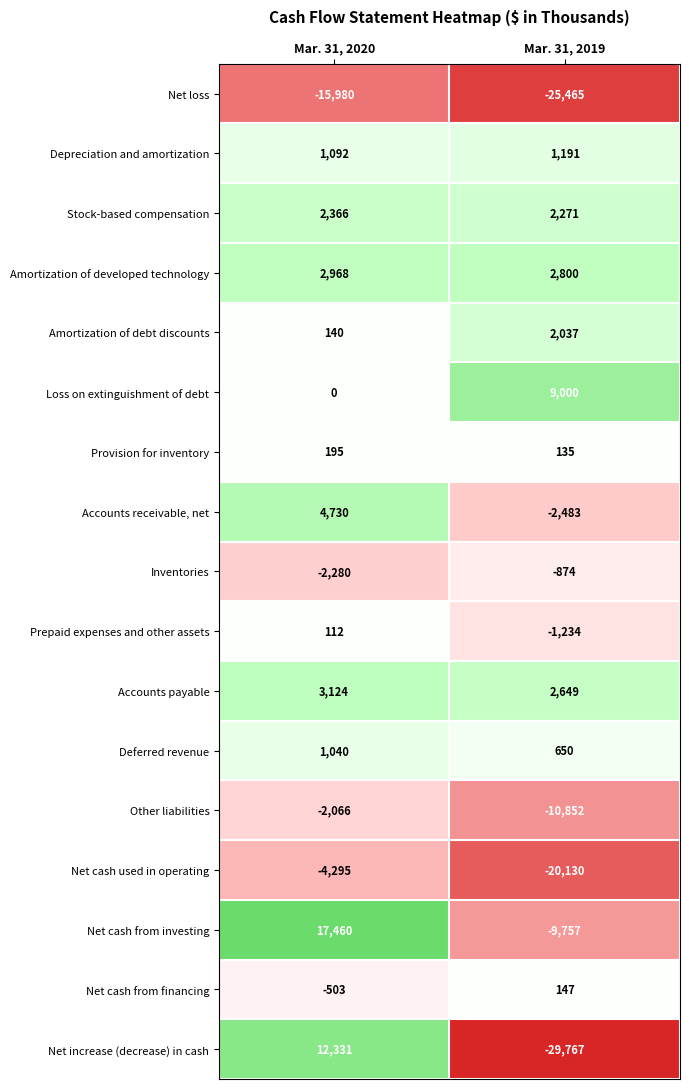

What is the greatest value displayed?

17460